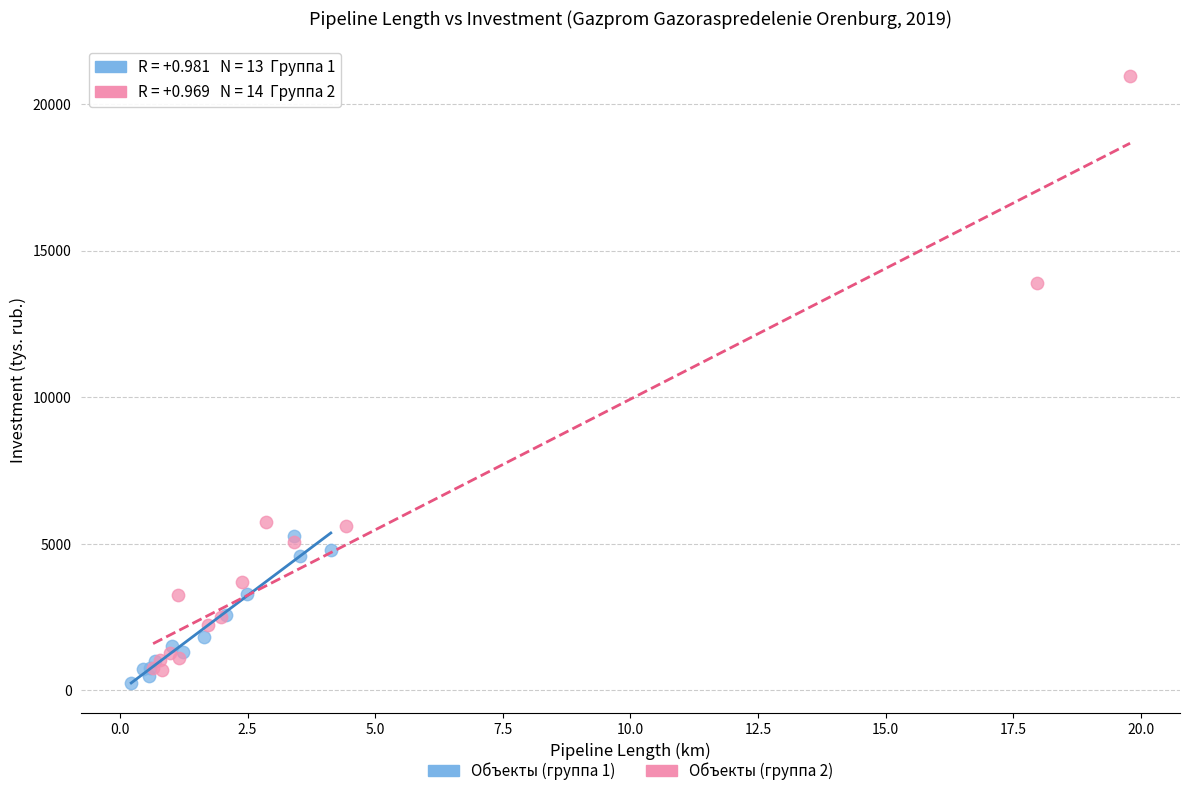

Which series reaches the maximum Y coordinate?

Объекты (группа 2)